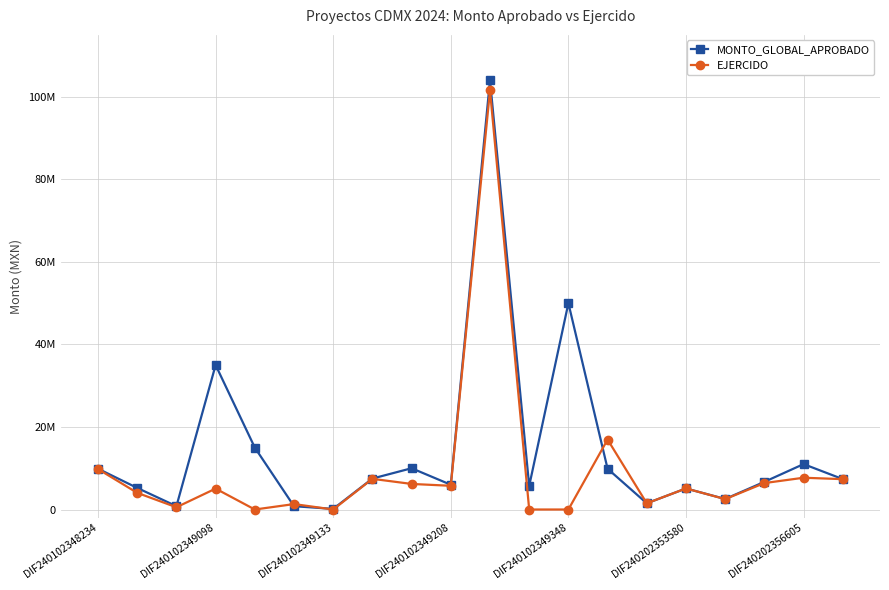

How many times do MONTO_GLOBAL_APROBADO and EJERCIDO cross each other?

3